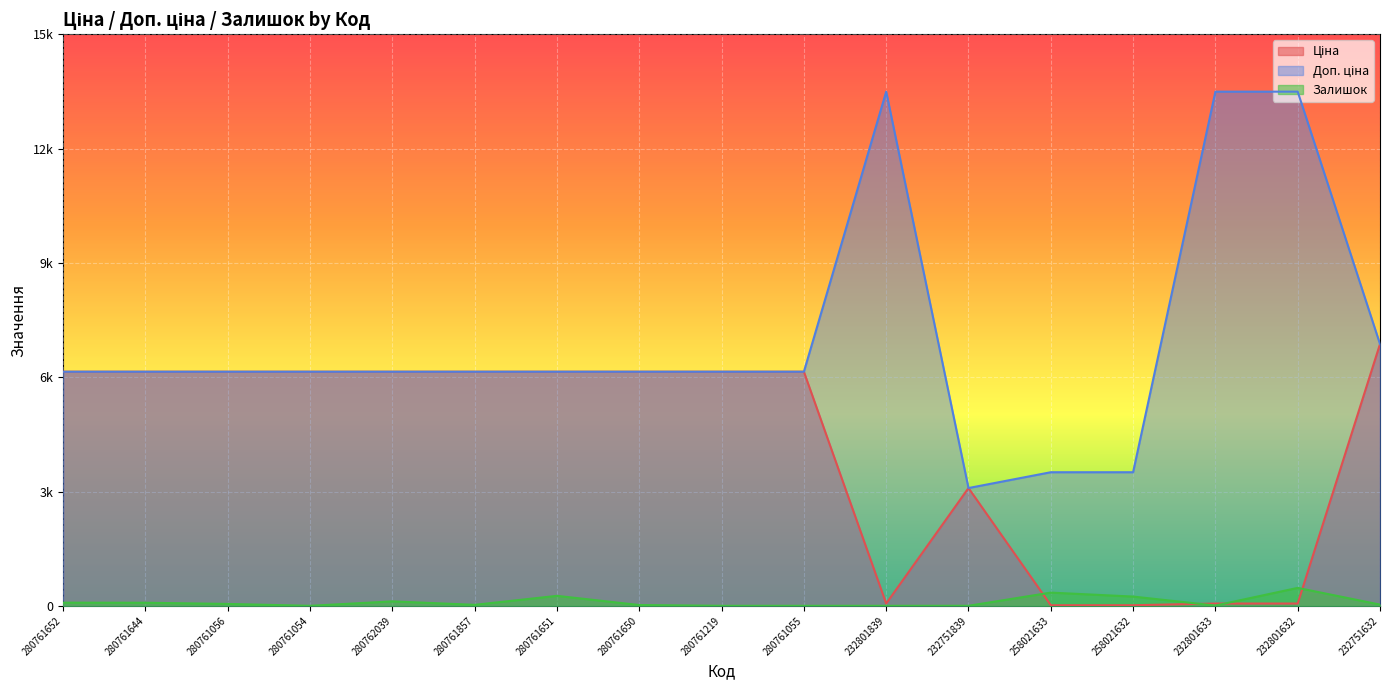

True or false: Залишок and Ціна intersect in this chart.

True